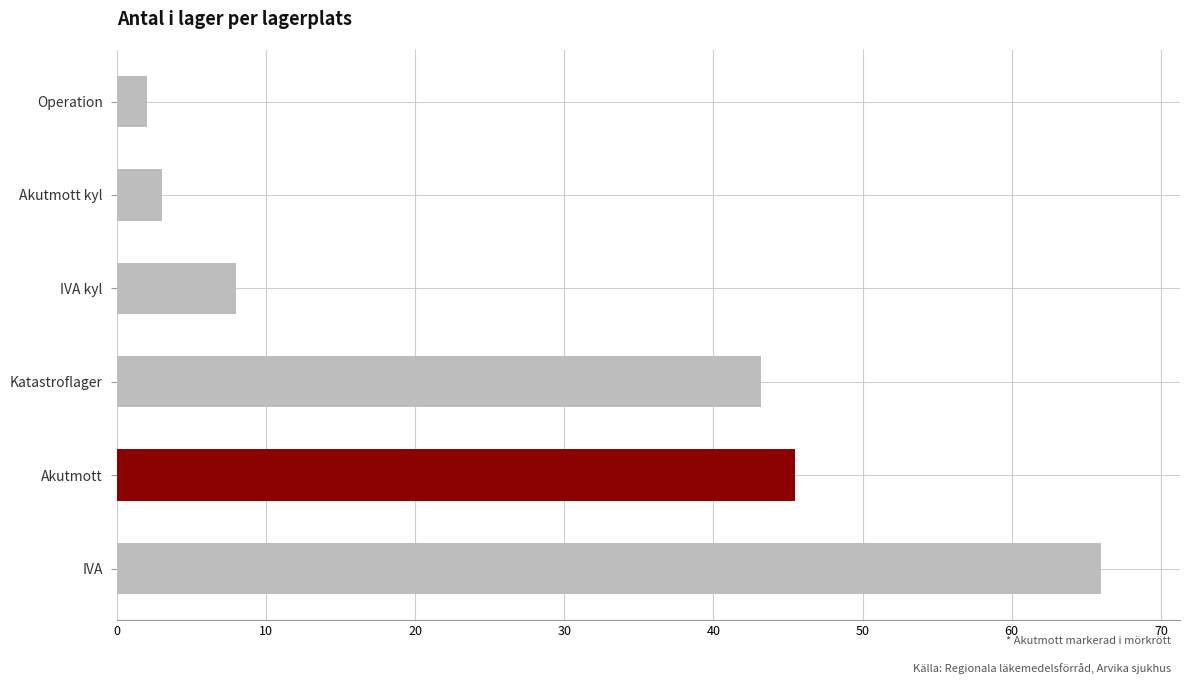

Rank the categories by value from highest to lowest.

IVA, Akutmott, Katastroflager, IVA kyl, Akutmott kyl, Operation